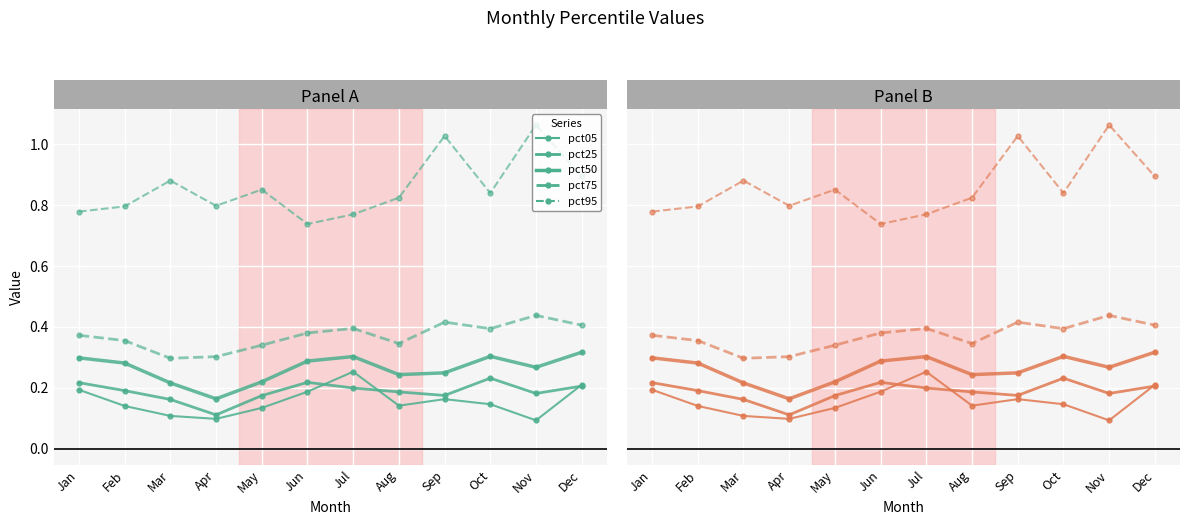

Reading left to right, what are all the values shown in this chart?

pct05: 0.2	0.1	0.1	0.1	0.1	0.2	0.3	0.1	0.2	0.1	0.1	0.2
pct25: 0.2	0.2	0.2	0.1	0.2	0.2	0.2	0.2	0.2	0.2	0.2	0.2
pct50: 0.3	0.3	0.2	0.2	0.2	0.3	0.3	0.2	0.2	0.3	0.3	0.3
pct75: 0.4	0.4	0.3	0.3	0.3	0.4	0.4	0.3	0.4	0.4	0.4	0.4
pct95: 0.8	0.8	0.9	0.8	0.9	0.7	0.8	0.8	1.0	0.8	1.1	0.9